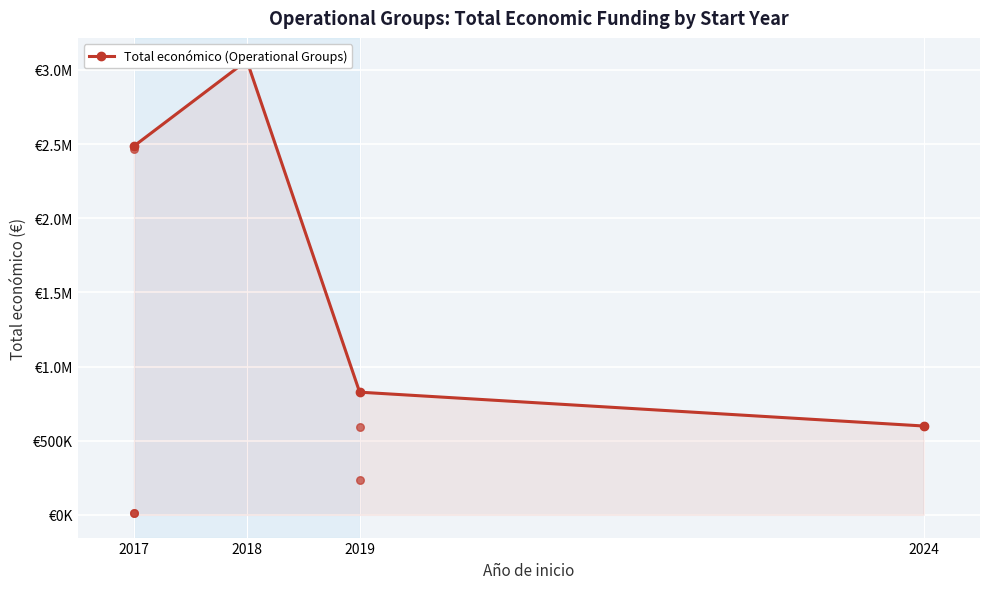

Approximately how many times larger is the value at 2019 compared to 2018?

0.3